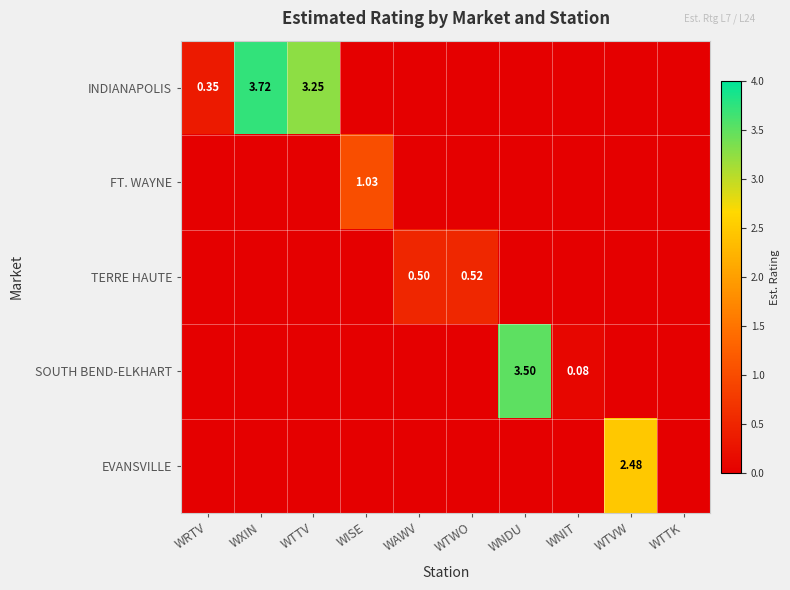

Is it true that TERRE HAUTE equals 0.0 at WTTV?

True